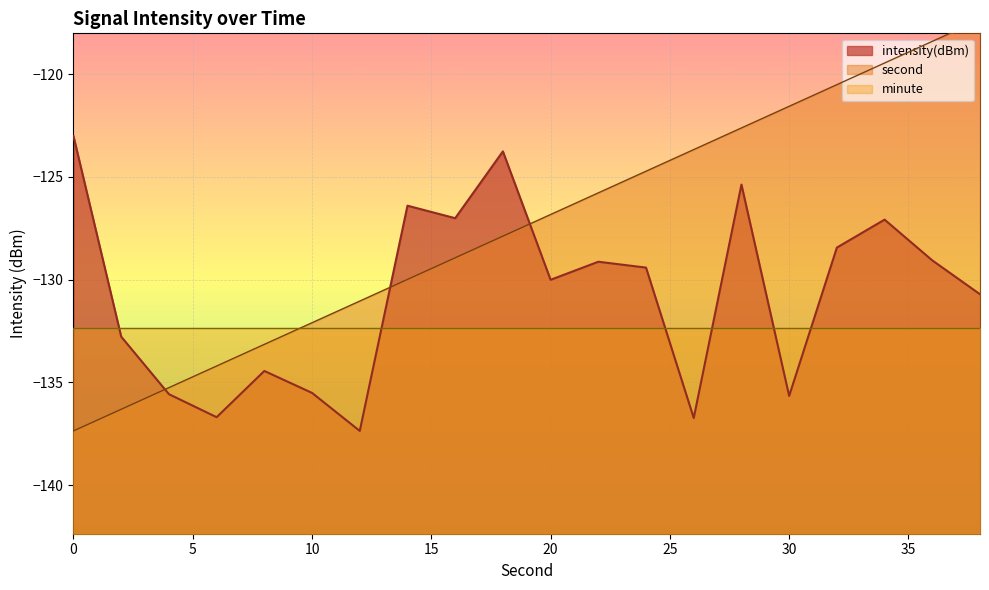

In intensity(dBm), how many points are lower than both neighbors (excluding endpoints)?

6